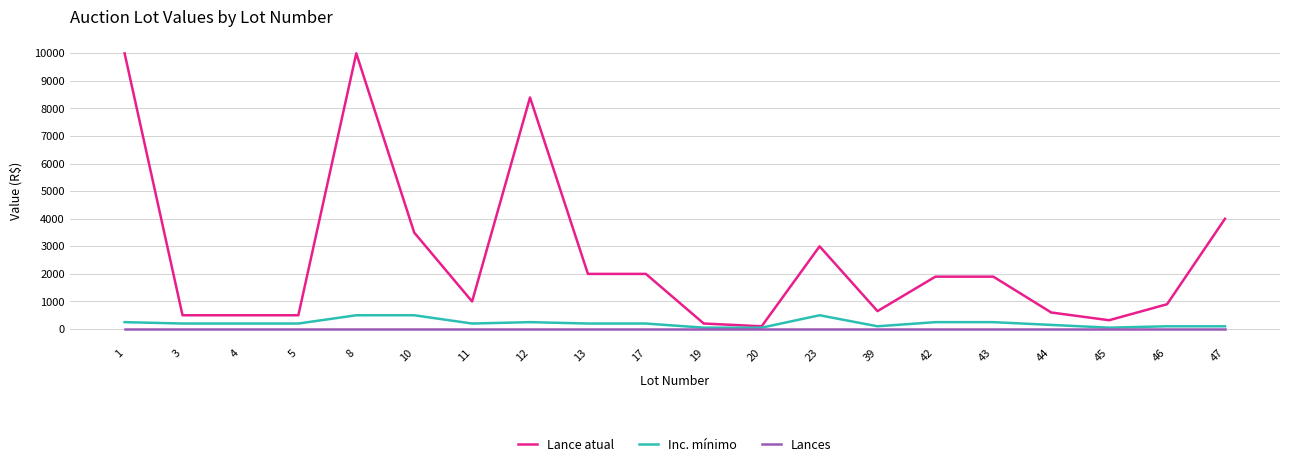

Which series has the largest total across all categories?

Lance atual